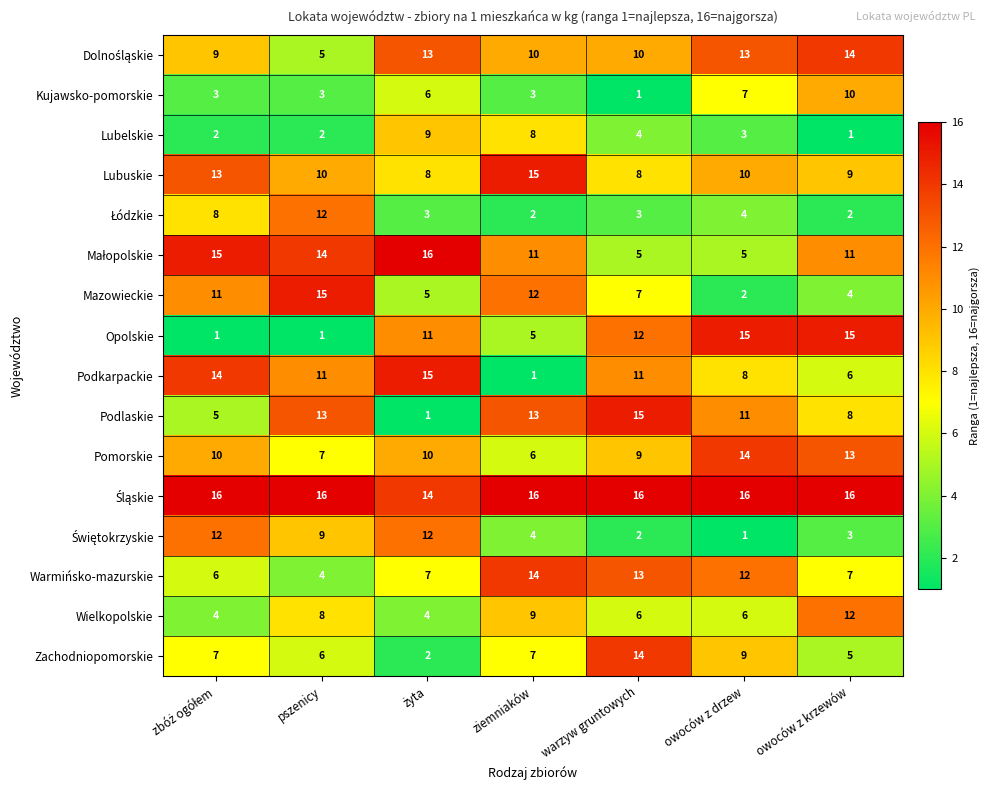

What is the difference between the maximum and minimum values in the Warmińsko-mazurskie series?

10